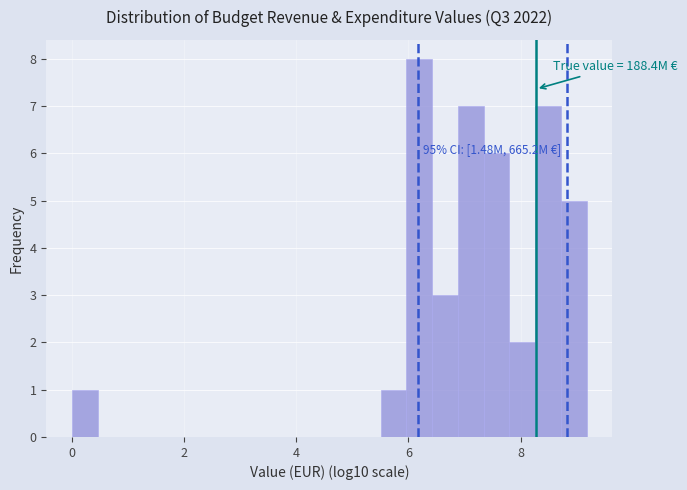

Read against the x-axis, roughly where is the centre of the tallest bar?

6.2